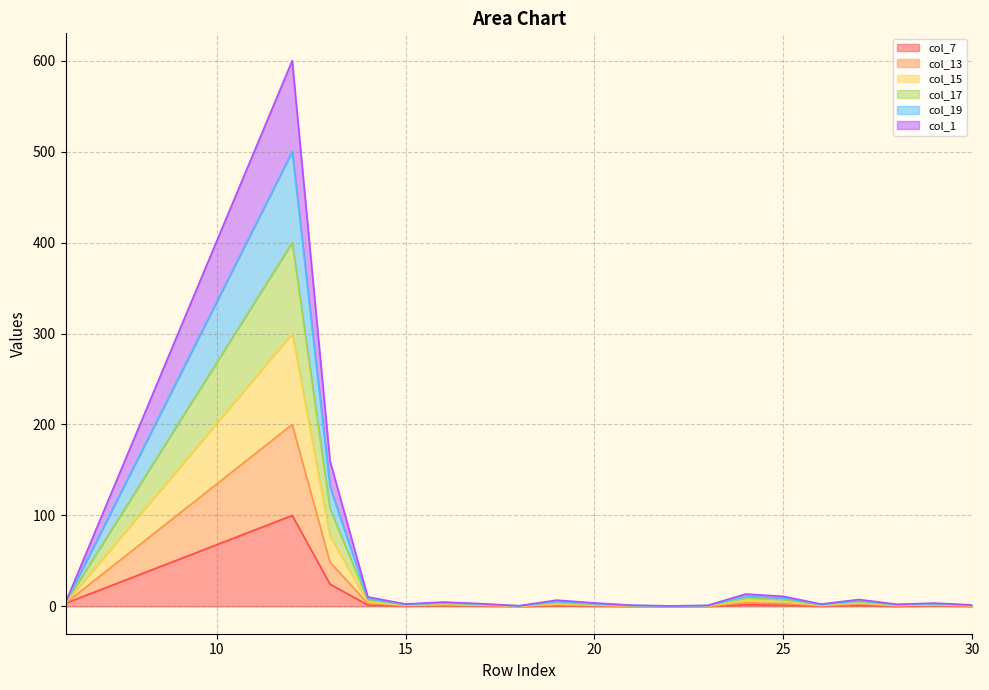

What are all the series names shown in the legend?

col_7, col_13, col_15, col_17, col_19, col_1